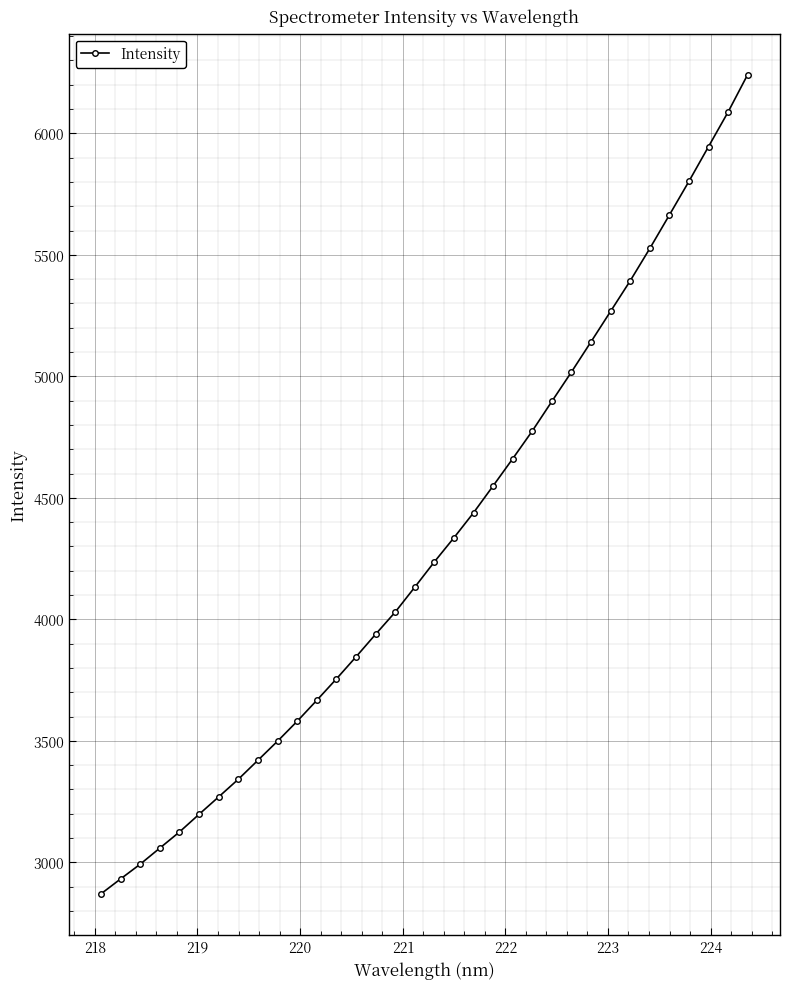

What is the maximum value shown in the chart?

6241.8